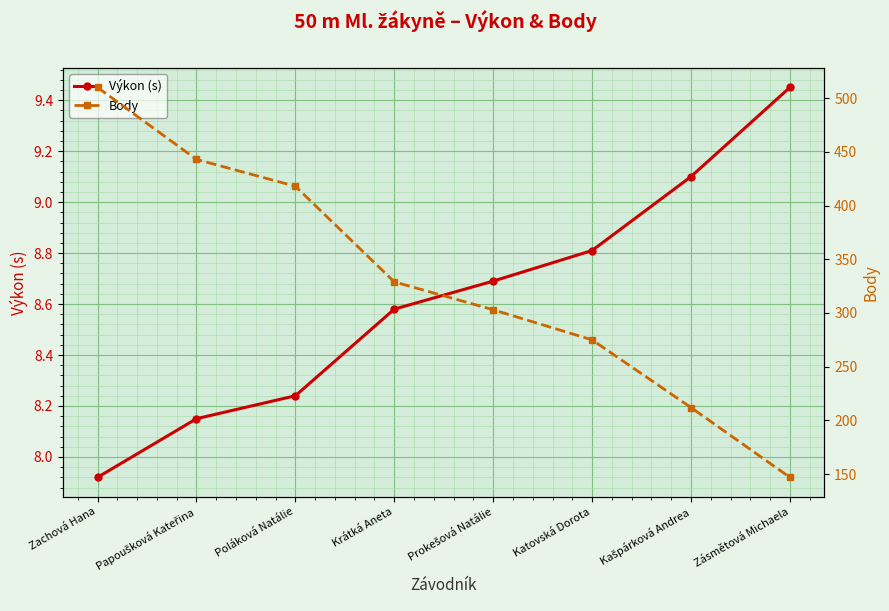

At Poláková Natálie, list the series in order from smallest to largest.

Výkon (s), Body